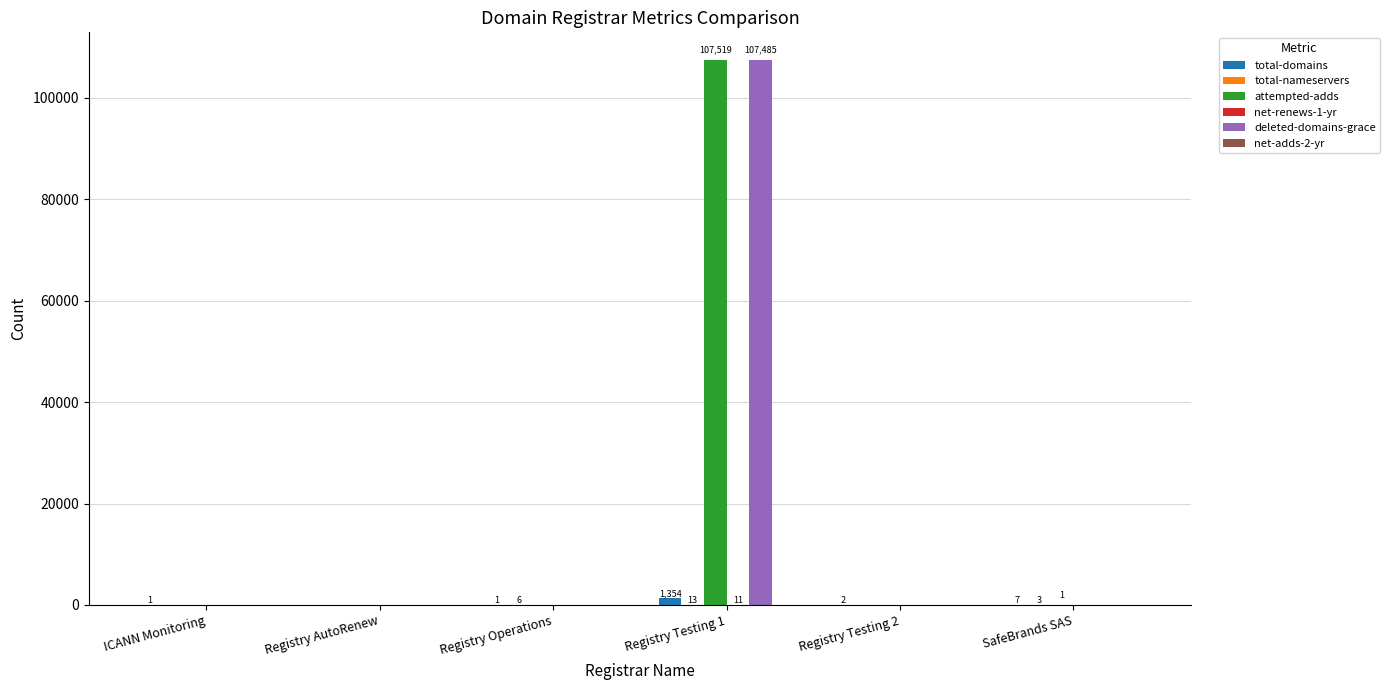

What is the maximum value for deleted-domains-grace?

107485